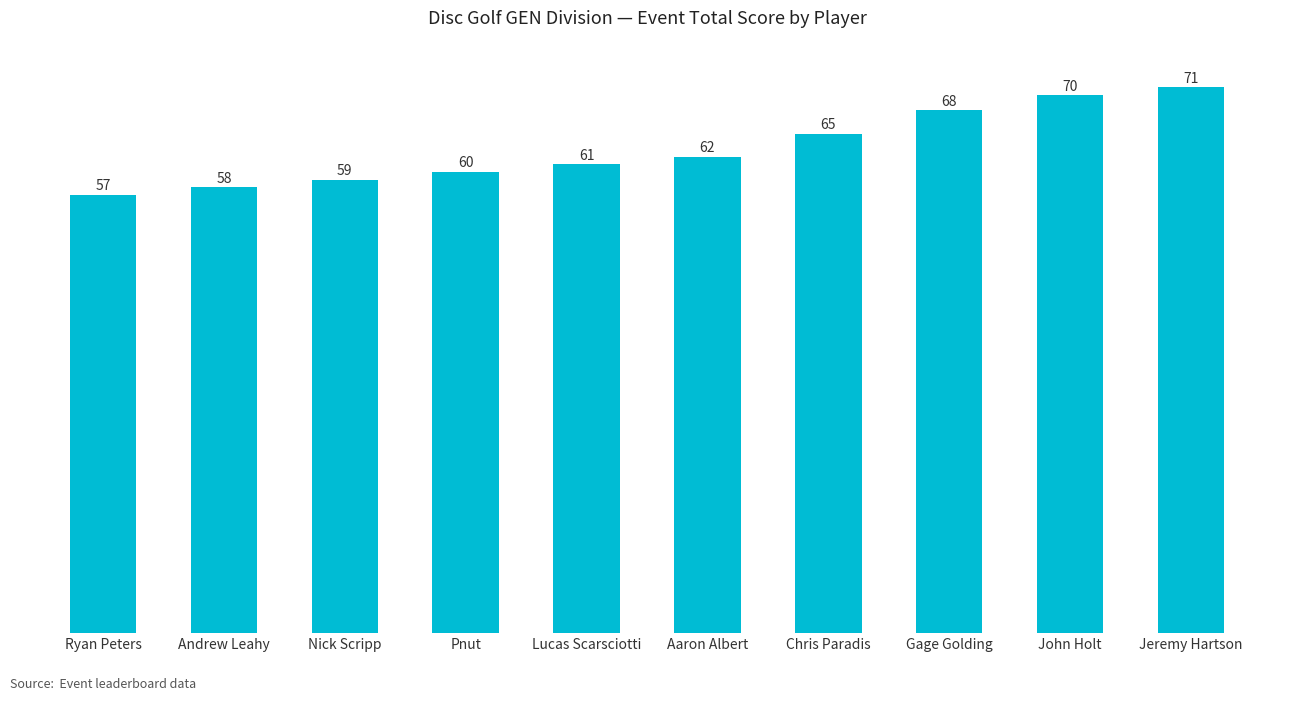

Rank the categories by value from lowest to highest.

Ryan Peters, Andrew Leahy, Nick Scripp, Pnut, Lucas Scarsciotti, Aaron Albert, Chris Paradis, Gage Golding, John Holt, Jeremy Hartson